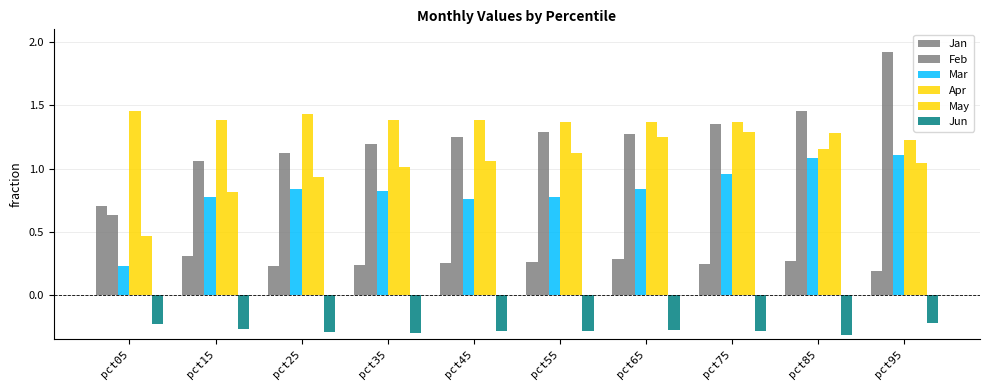

Between pct55 and pct95, which series saw the biggest shift?

Feb